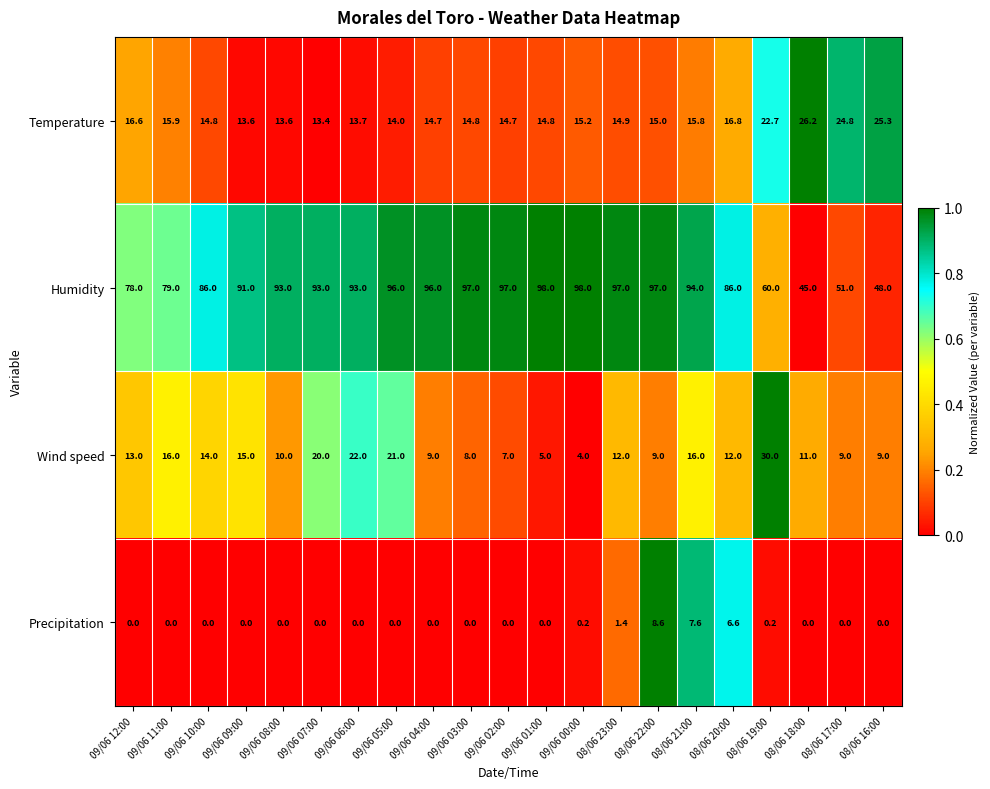

Which series has the largest total across all categories?

Humidity